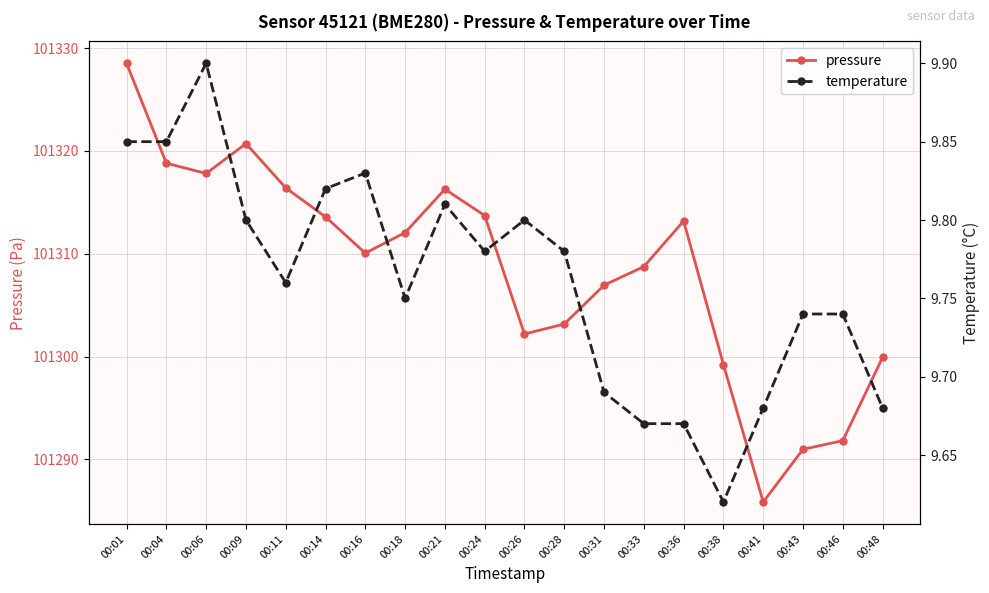

True or false: pressure has a value of 101308.8 at 00:33.

True